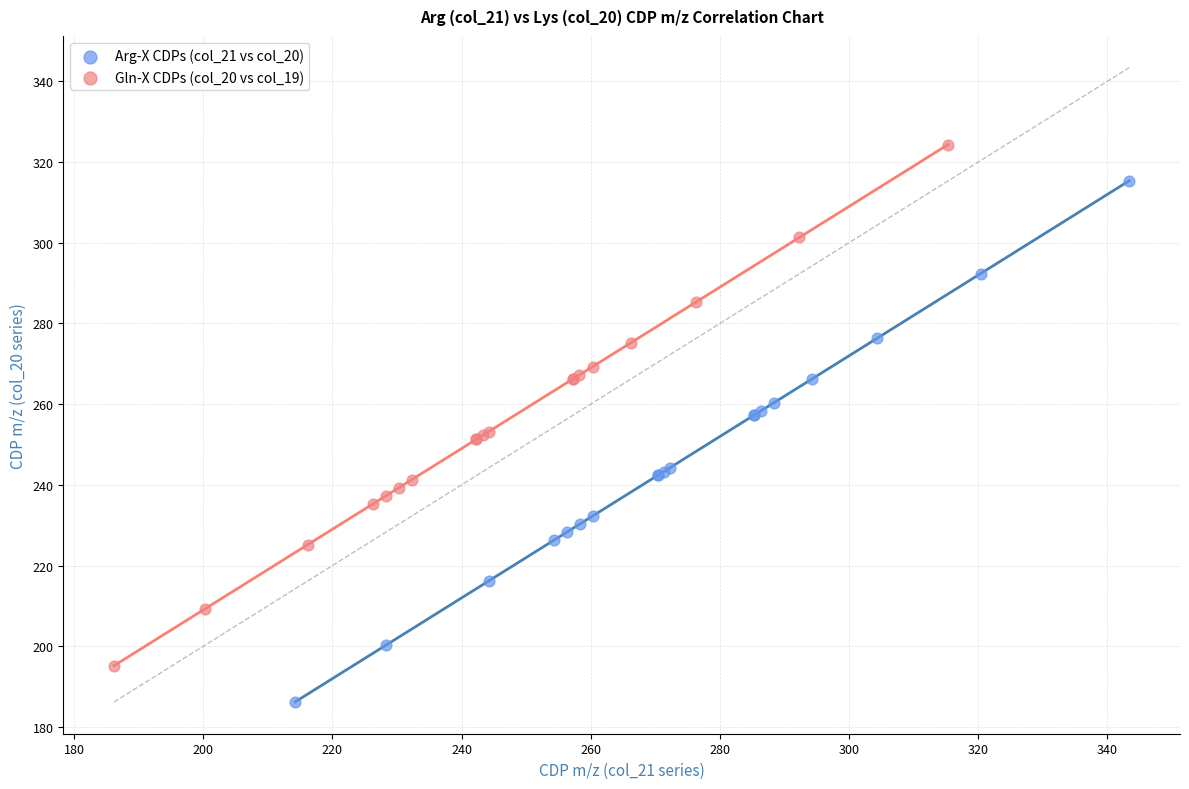

What are all the series names shown in the legend?

Arg-X CDPs (col_21 vs col_20), Gln-X CDPs (col_20 vs col_19)